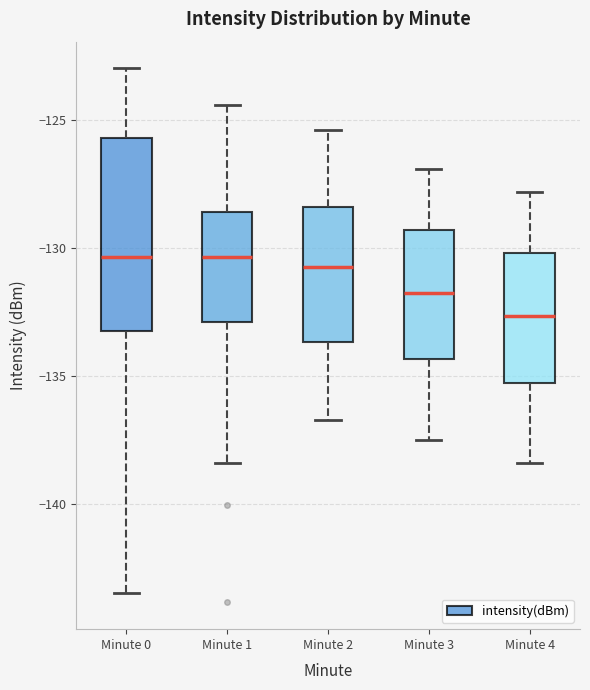

Comparing the boxes themselves (not the whiskers), which one is the tallest?

Minute 0